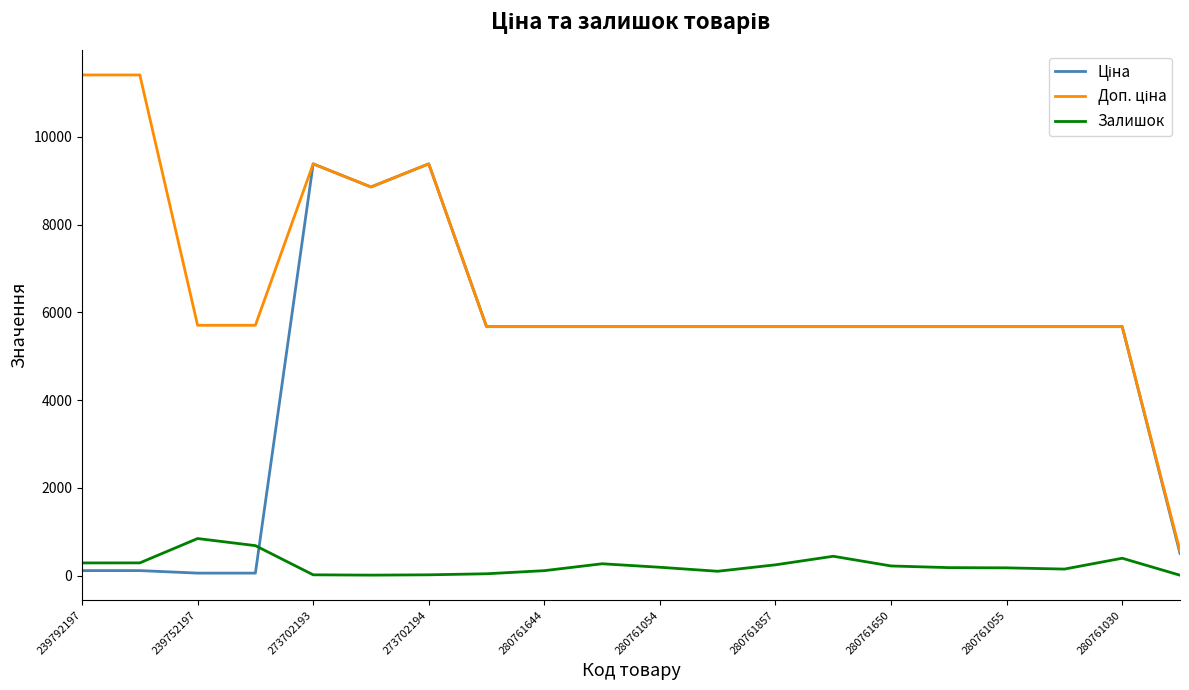

Is this an area chart (filled region under the line)?

No